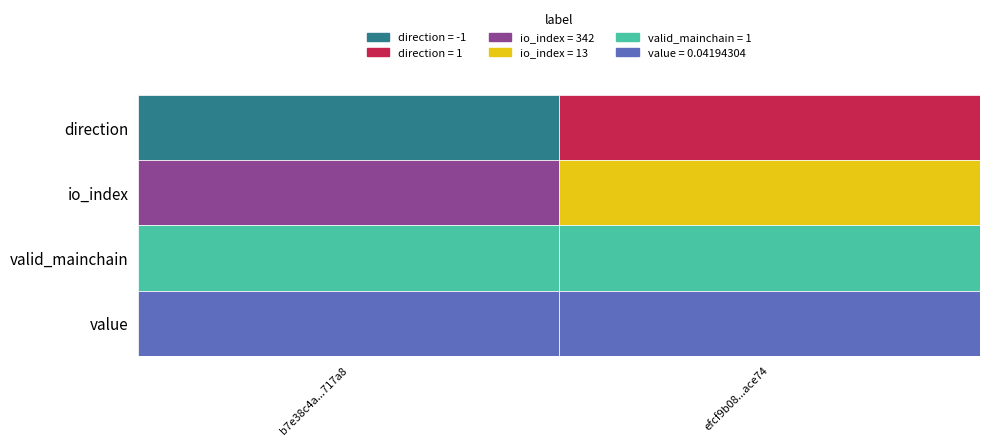

List the series in order of their peak value, lowest first.

value, direction, valid_mainchain, io_index